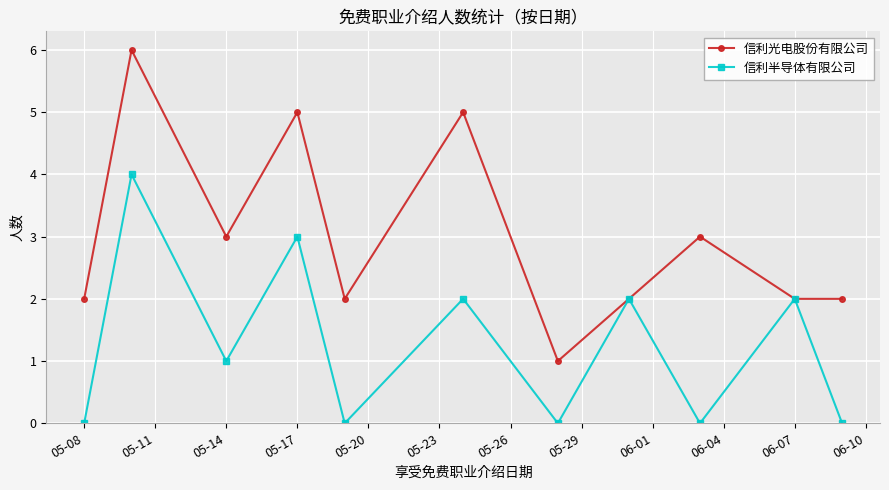

What are all the series names shown in the legend?

信利光电股份有限公司, 信利半导体有限公司